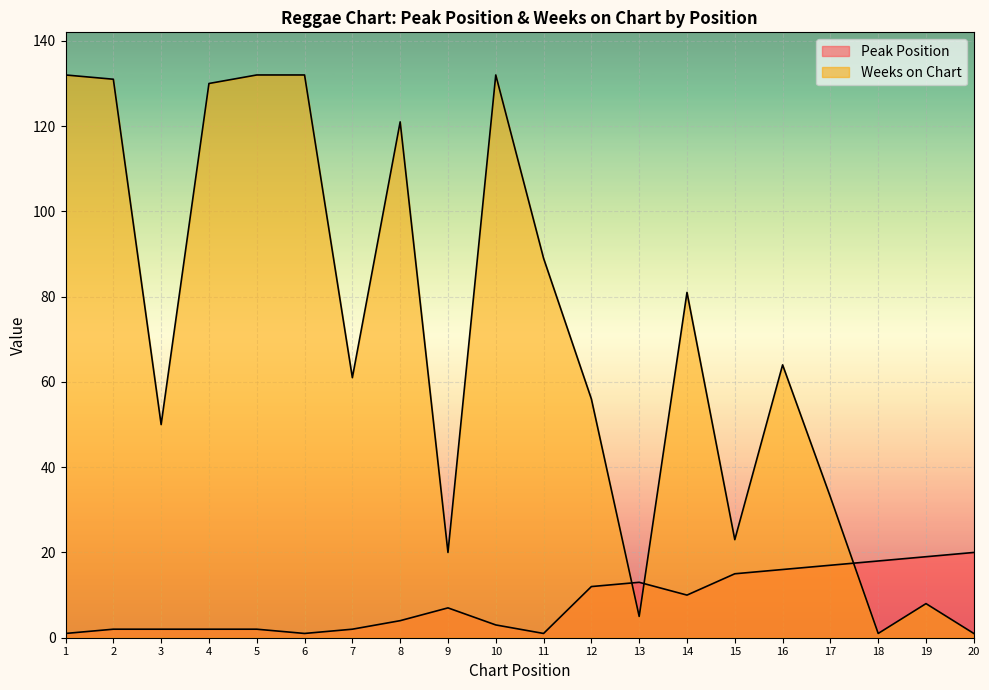

At how many categories does at least one series exceed 16?

19